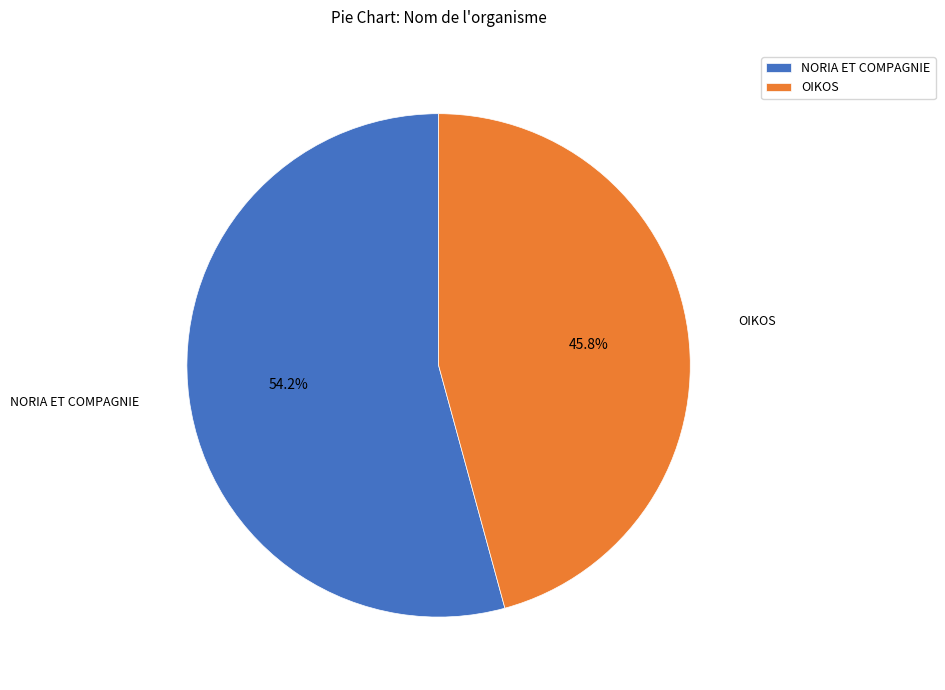

Does any single category account for the majority?

Yes